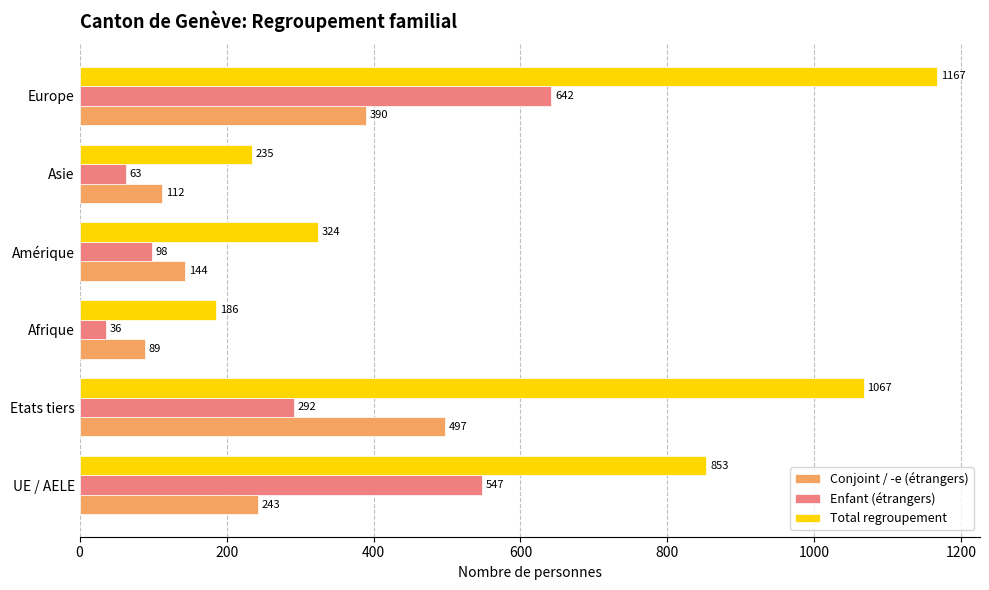

What is the average value of the Total regroupement series?

639